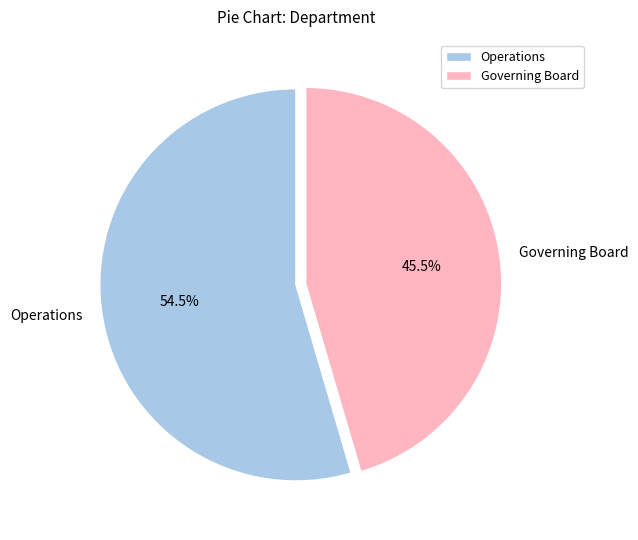

Rank the categories by value from lowest to highest.

Governing Board, Operations